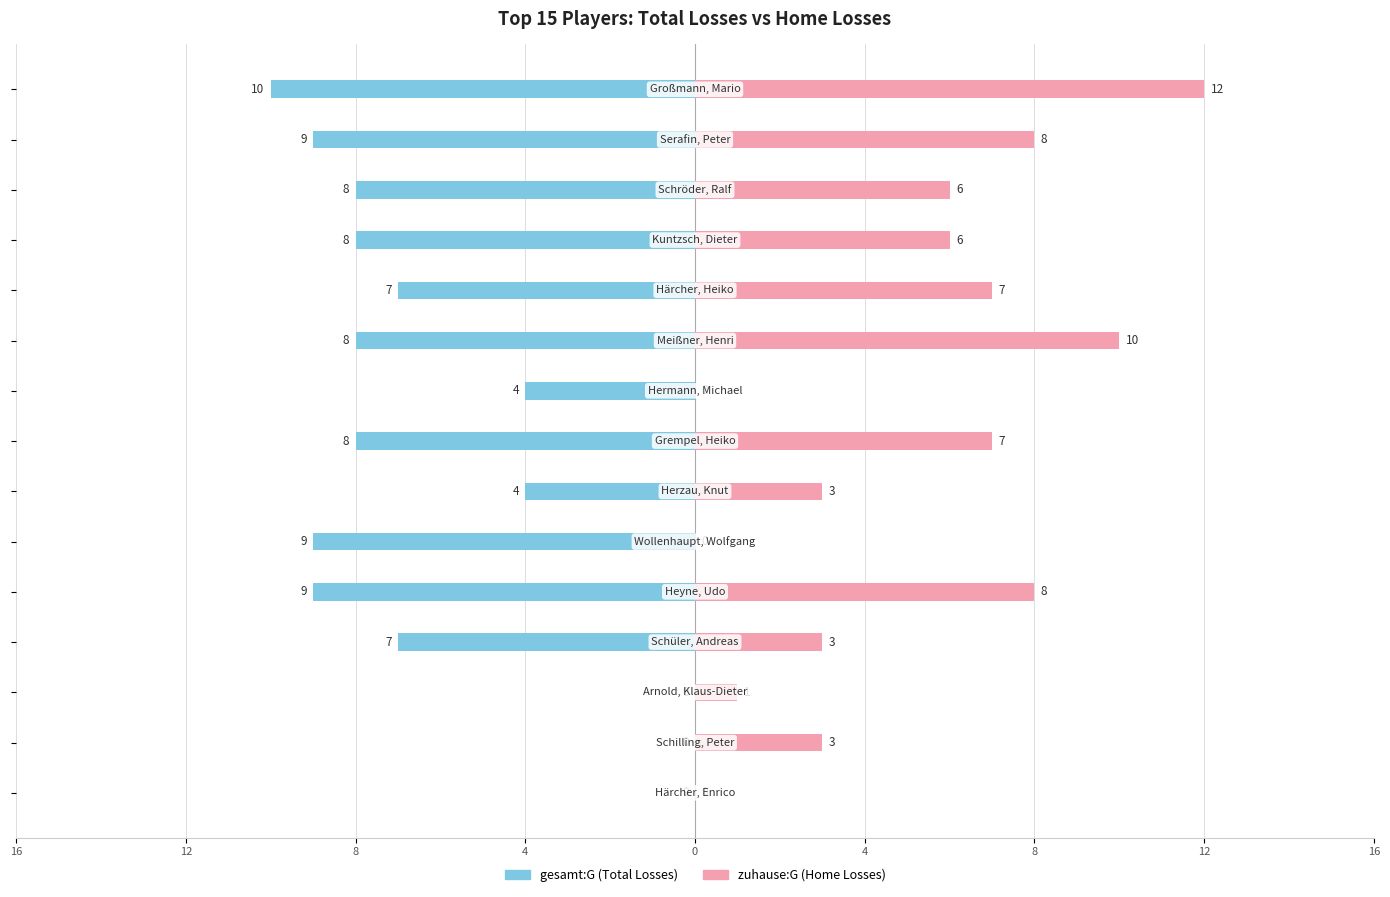

The value of gesamt:G (Total Losses) at 12 is 0. True or false?

True